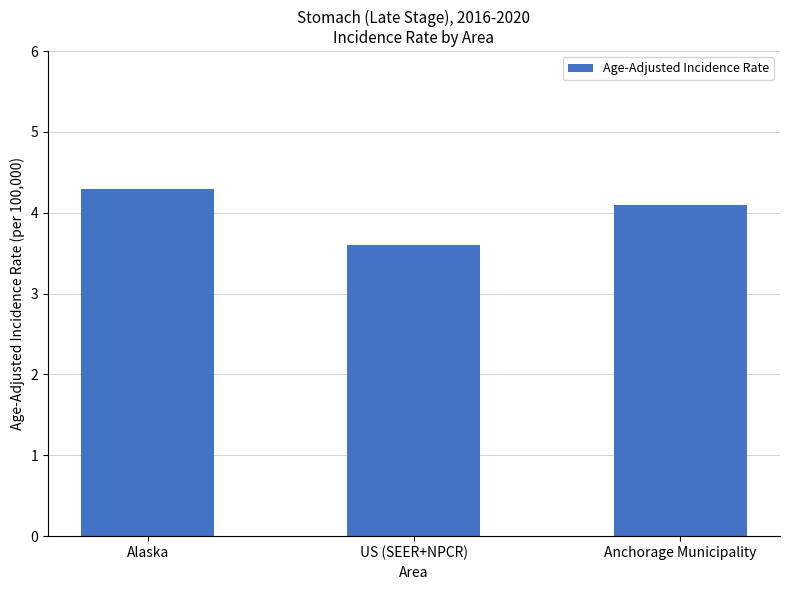

Rank the categories by value from highest to lowest.

Alaska, Anchorage Municipality, US (SEER+NPCR)